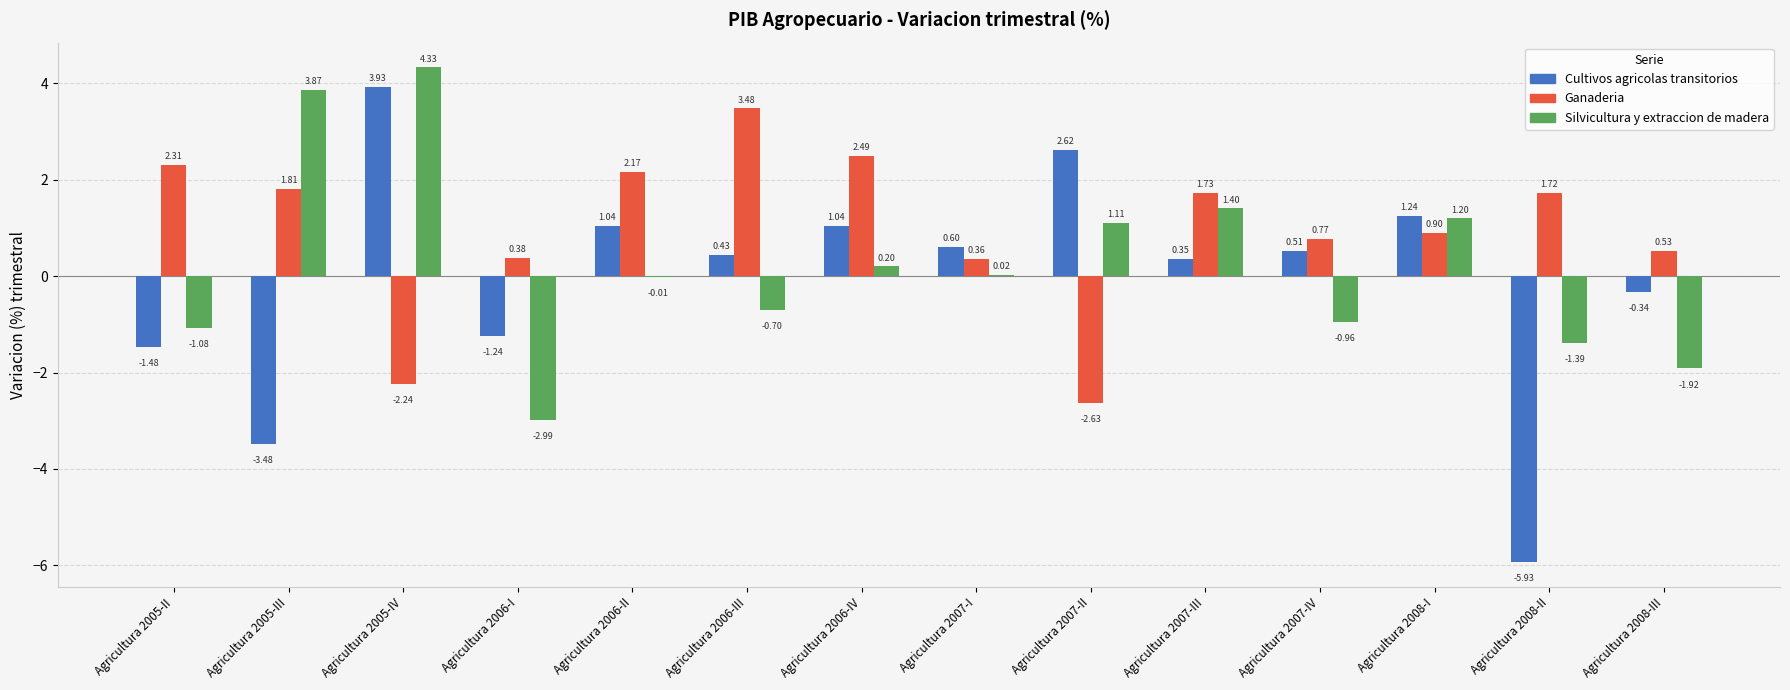

What is the total value across all series at Agricultura 2006-IV?

3.7